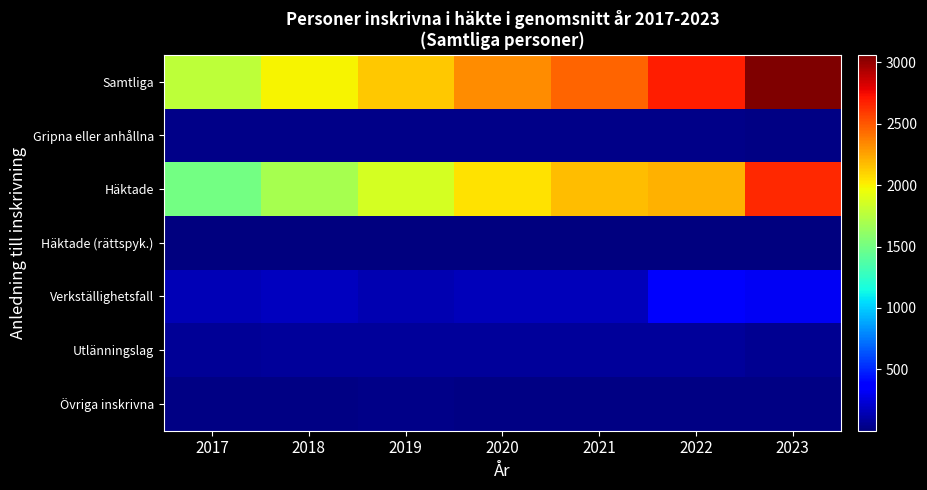

At which category is the sum across all series the highest?

2023